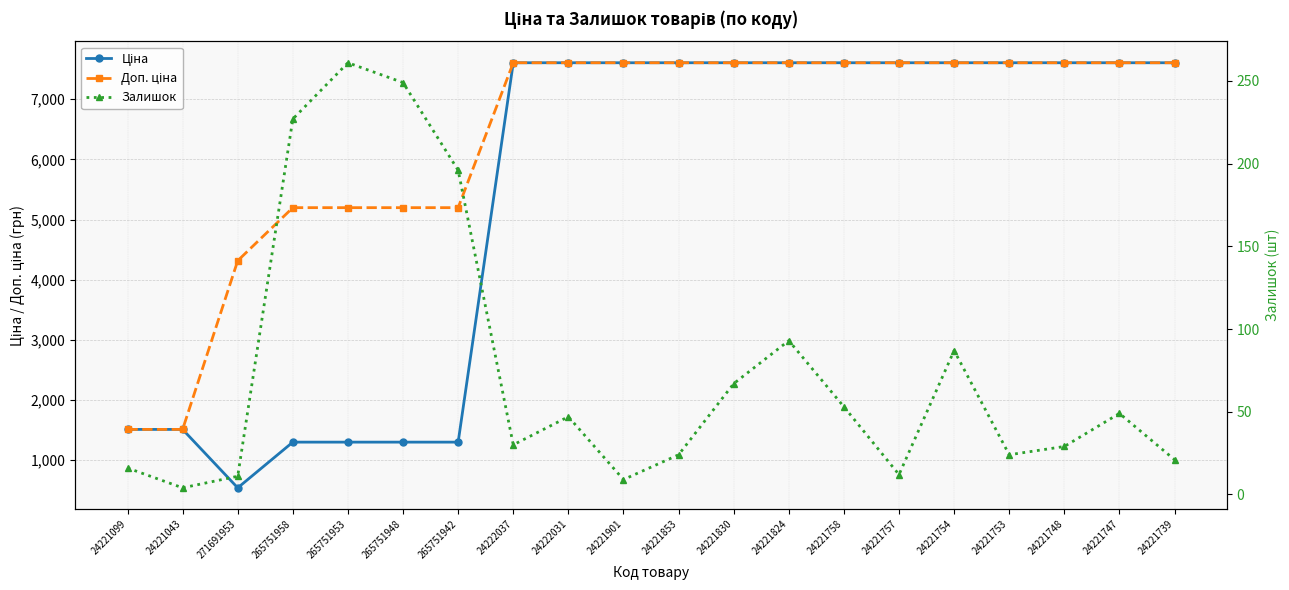

What is the label of the 17th point from the left?

24221753